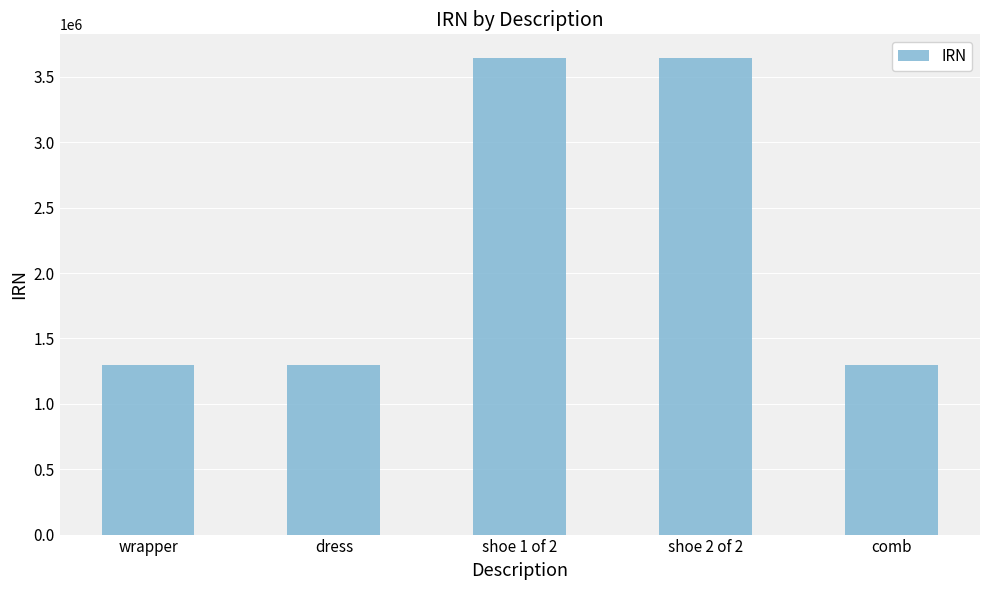

How many bars are there in total?

5